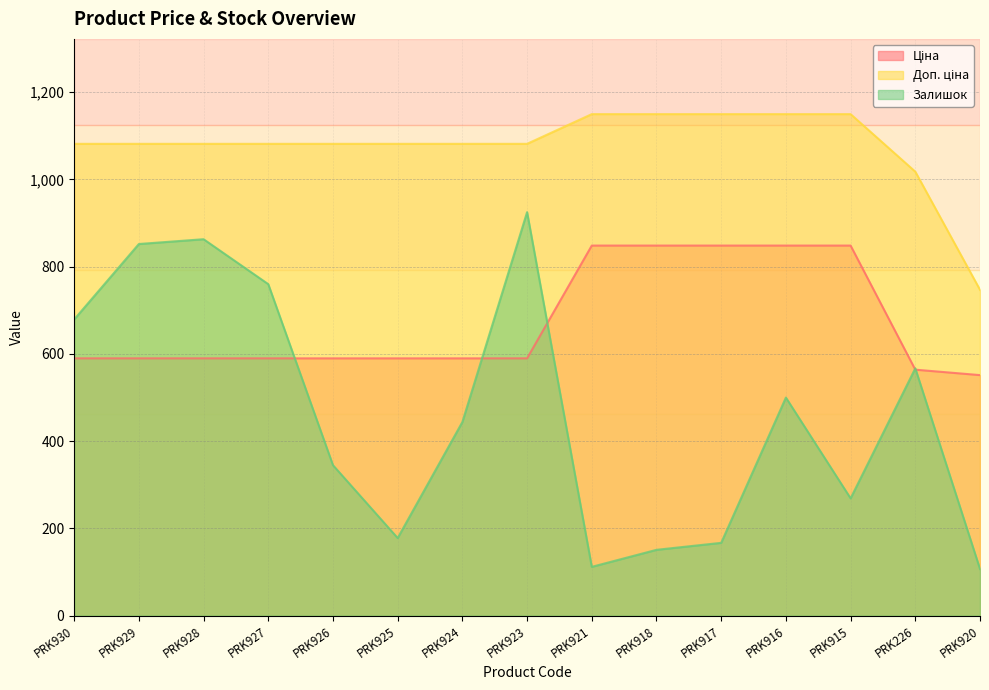

Which series has the largest range (max minus min)?

Залишок